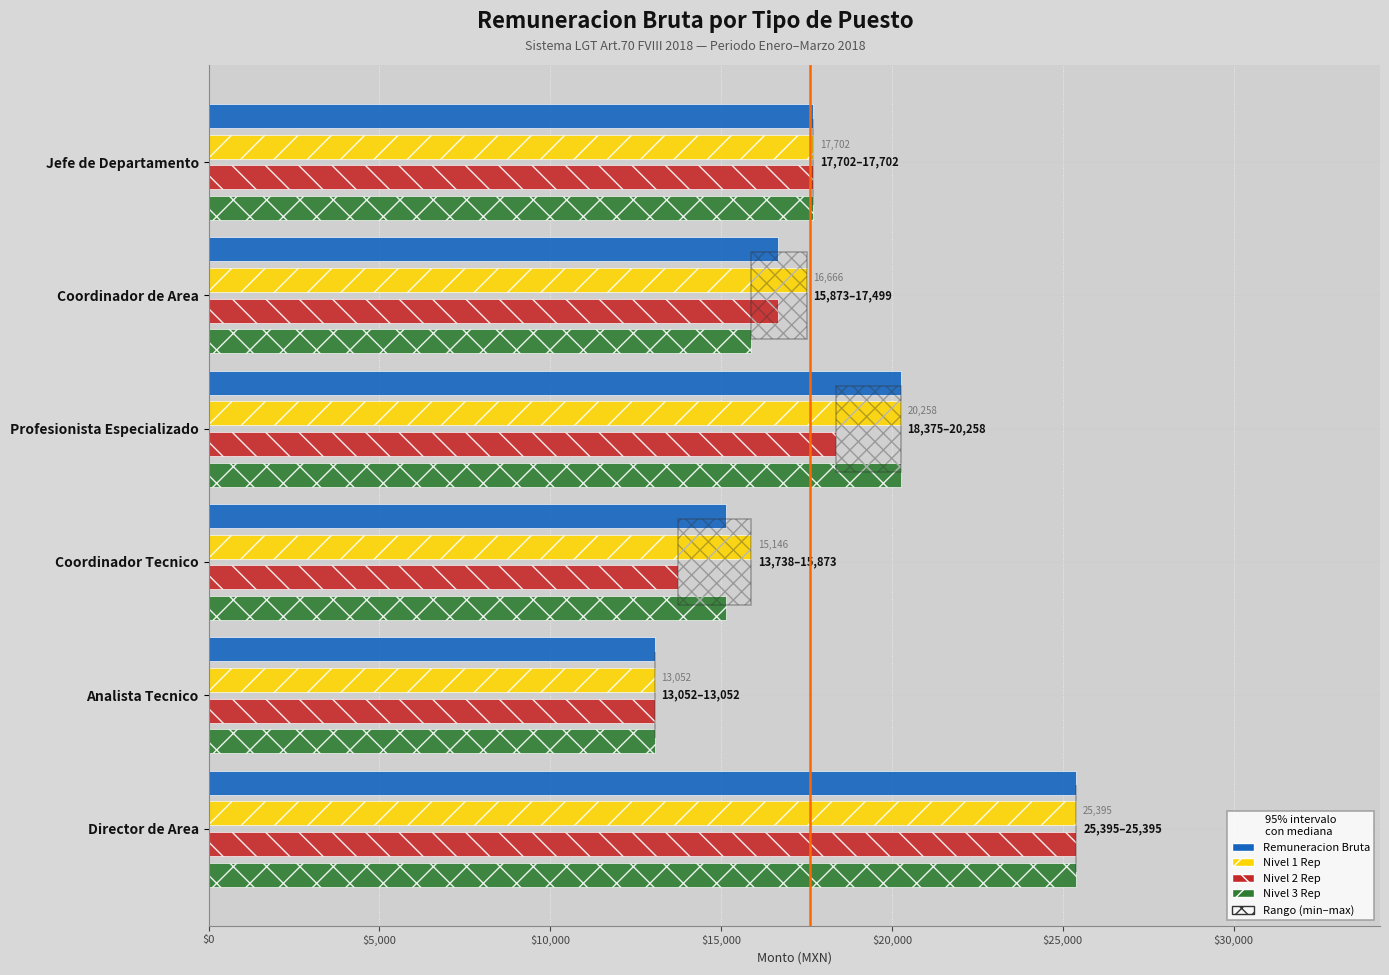

Reading left to right, extract all data points from this chart.

Remuneracion Bruta: 17702.3	16666.1	20257.8	15145.8	13051.9	25395.0
Nivel 1 Rep: 17702.3	17499.4	20257.8	15872.5	13051.9	25395.0
Nivel 2 Rep: 17702.3	16666.1	18374.7	13737.7	13051.9	25395.0
Nivel 3 Rep: 17702.3	15872.5	20257.8	15145.8	13051.9	25395.0